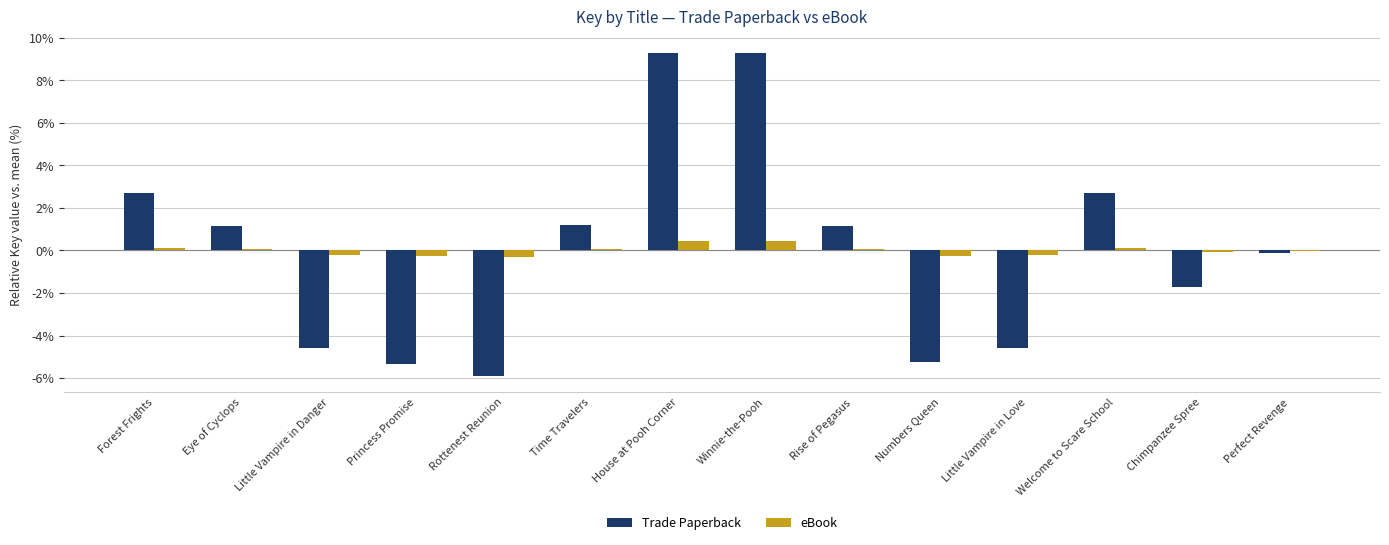

Is it true that Trade Paperback equals -5.2 at Numbers Queen?

True